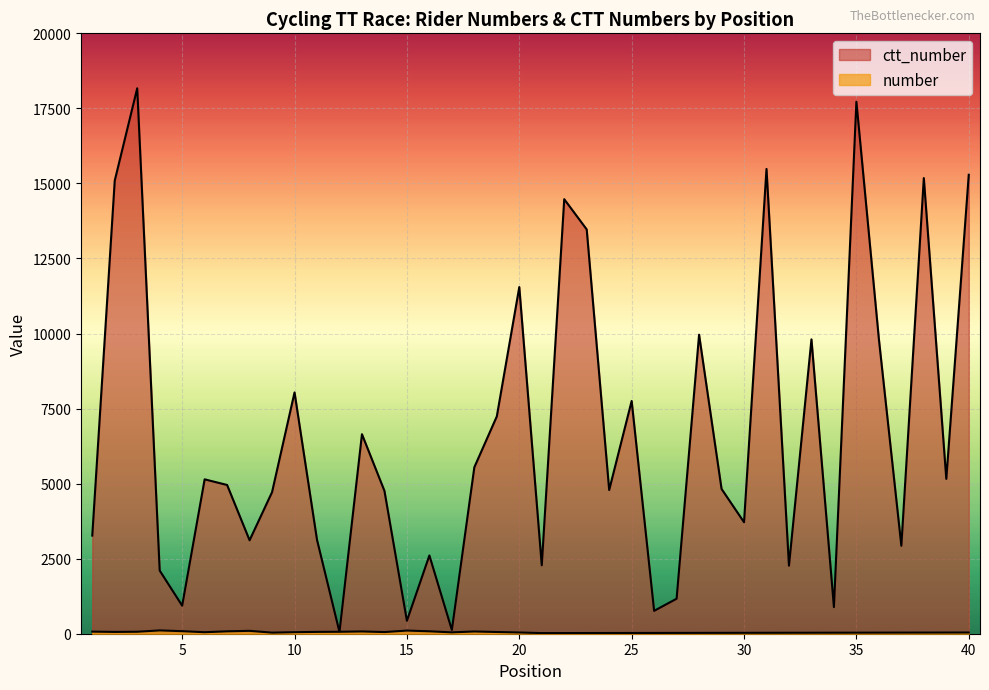

List the series in order of their peak value, highest first.

ctt_number, number